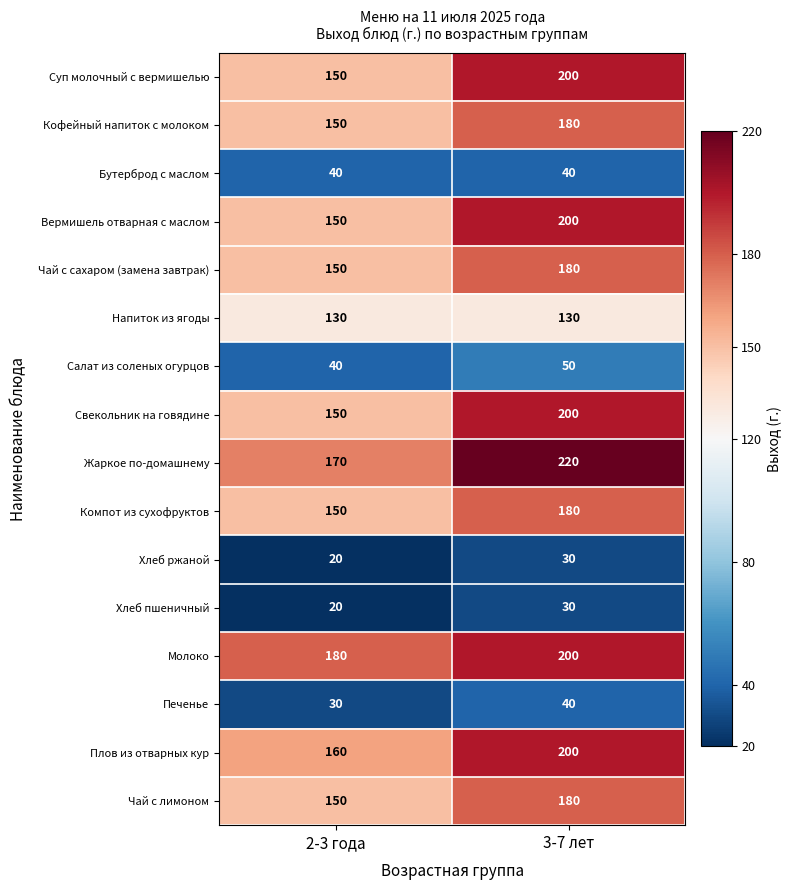

What is the difference between the highest and lowest values at 3-7 лет?

190